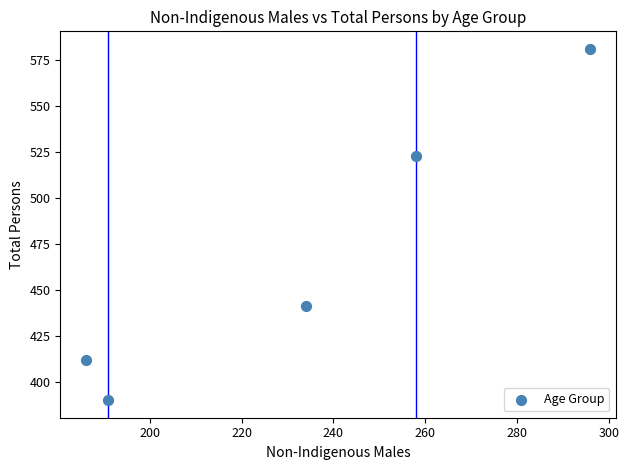

What is the average X value?

233